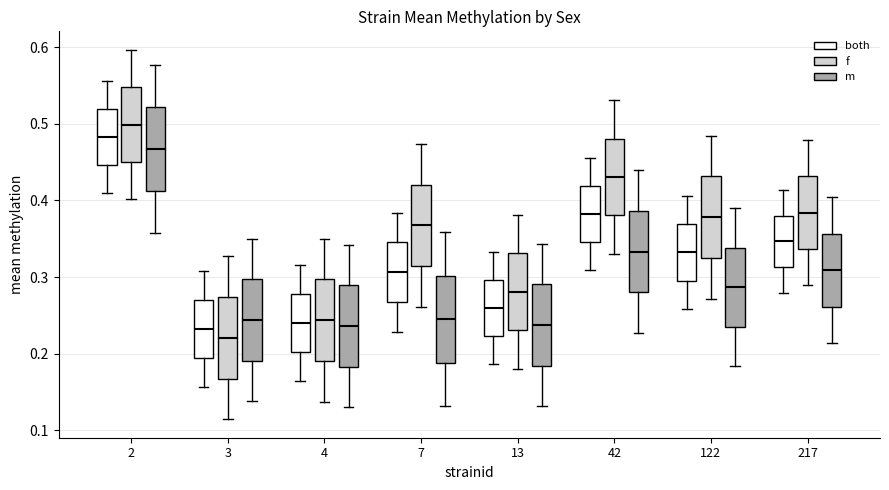

Reading left to right, transcribe this box plot: for each box, give where its median line is, the range the box spans, and where its two whiskers end, as read against the y-axis. The values are not printed on the chart, so give them approximately, as read against the axis.

2 (both): median 0.48, box 0.45 to 0.52, whiskers 0.41 to 0.56
2 (f): median 0.50, box 0.45 to 0.55, whiskers 0.40 to 0.60
2 (m): median 0.47, box 0.41 to 0.52, whiskers 0.36 to 0.58
3 (both): median 0.23, box 0.19 to 0.27, whiskers 0.16 to 0.31
3 (f): median 0.22, box 0.17 to 0.27, whiskers 0.11 to 0.33
3 (m): median 0.24, box 0.19 to 0.30, whiskers 0.14 to 0.35
4 (both): median 0.24, box 0.20 to 0.28, whiskers 0.16 to 0.32
4 (f): median 0.24, box 0.19 to 0.30, whiskers 0.14 to 0.35
4 (m): median 0.24, box 0.18 to 0.29, whiskers 0.13 to 0.34
7 (both): median 0.31, box 0.27 to 0.35, whiskers 0.23 to 0.38
7 (f): median 0.37, box 0.31 to 0.42, whiskers 0.26 to 0.47
7 (m): median 0.25, box 0.19 to 0.30, whiskers 0.13 to 0.36
13 (both): median 0.26, box 0.22 to 0.30, whiskers 0.19 to 0.33
13 (f): median 0.28, box 0.23 to 0.33, whiskers 0.18 to 0.38
13 (m): median 0.24, box 0.18 to 0.29, whiskers 0.13 to 0.34
42 (both): median 0.38, box 0.35 to 0.42, whiskers 0.31 to 0.45
42 (f): median 0.43, box 0.38 to 0.48, whiskers 0.33 to 0.53
42 (m): median 0.33, box 0.28 to 0.39, whiskers 0.23 to 0.44
122 (both): median 0.33, box 0.30 to 0.37, whiskers 0.26 to 0.41
122 (f): median 0.38, box 0.33 to 0.43, whiskers 0.27 to 0.48
122 (m): median 0.29, box 0.24 to 0.34, whiskers 0.18 to 0.39
217 (both): median 0.35, box 0.31 to 0.38, whiskers 0.28 to 0.41
217 (f): median 0.38, box 0.34 to 0.43, whiskers 0.29 to 0.48
217 (m): median 0.31, box 0.26 to 0.36, whiskers 0.21 to 0.40